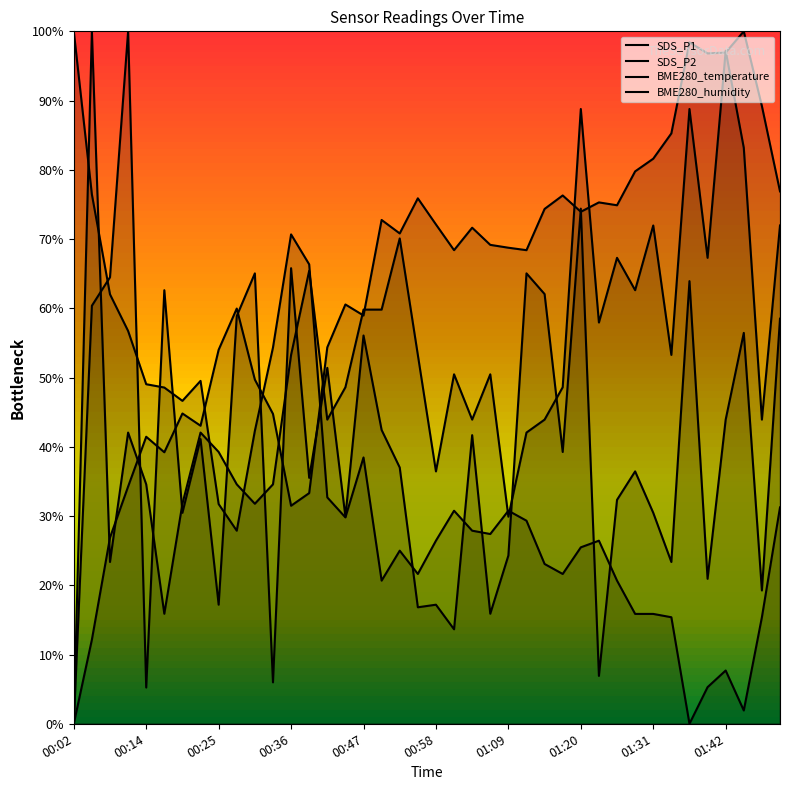

What is the label of the 7th point from the right?

01:34